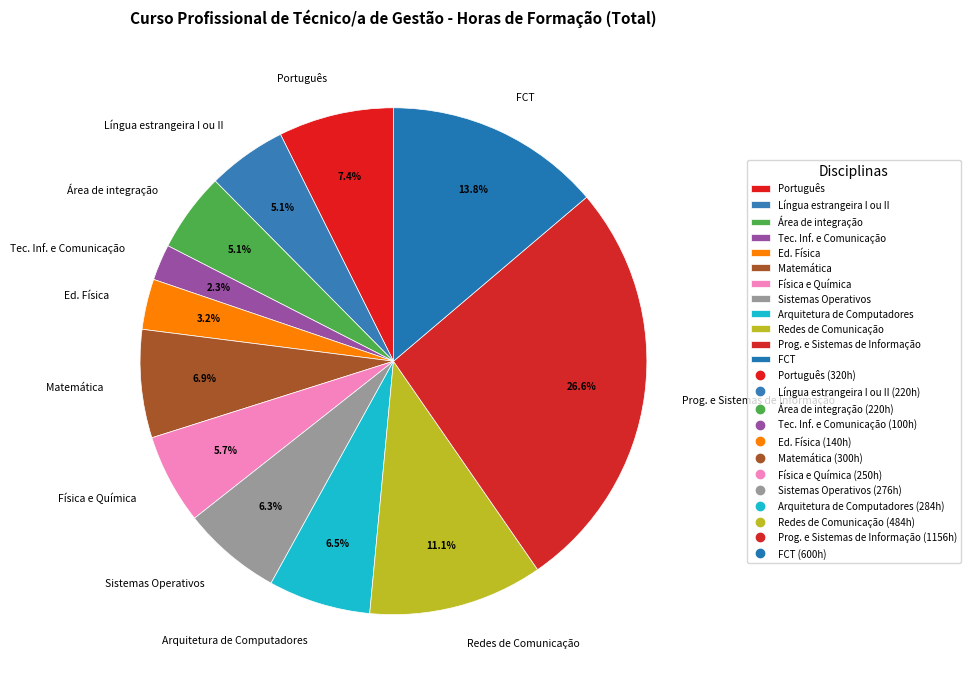

Which category has the biggest portion of the pie?

Prog. e Sistemas de Informação